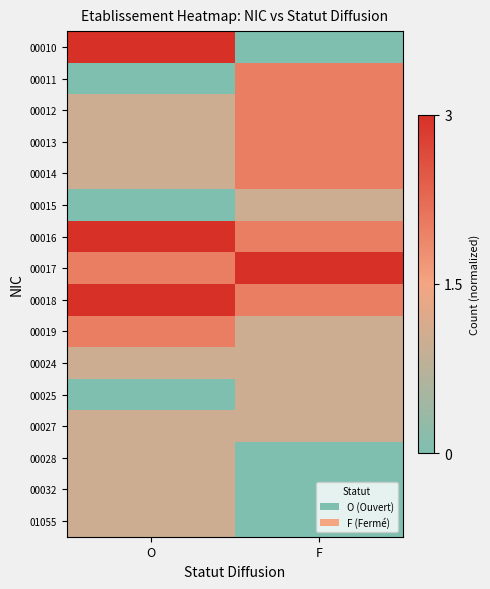

Between F and O, which is larger?

O